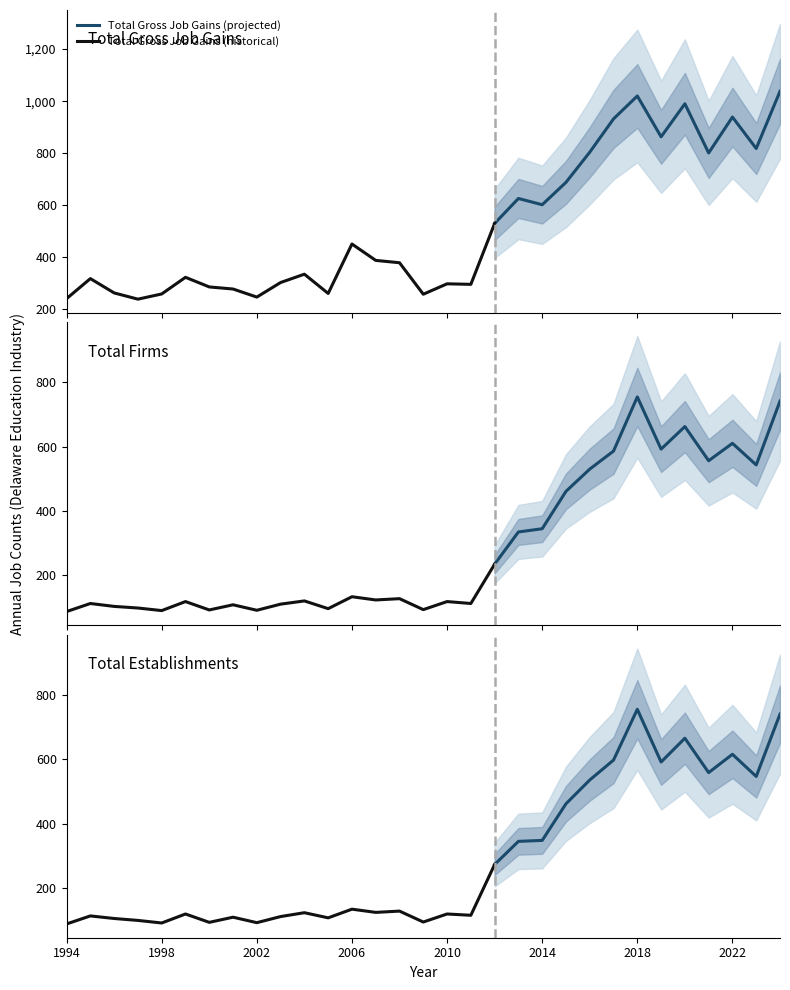

What is the minimum value for Total Firms?

88